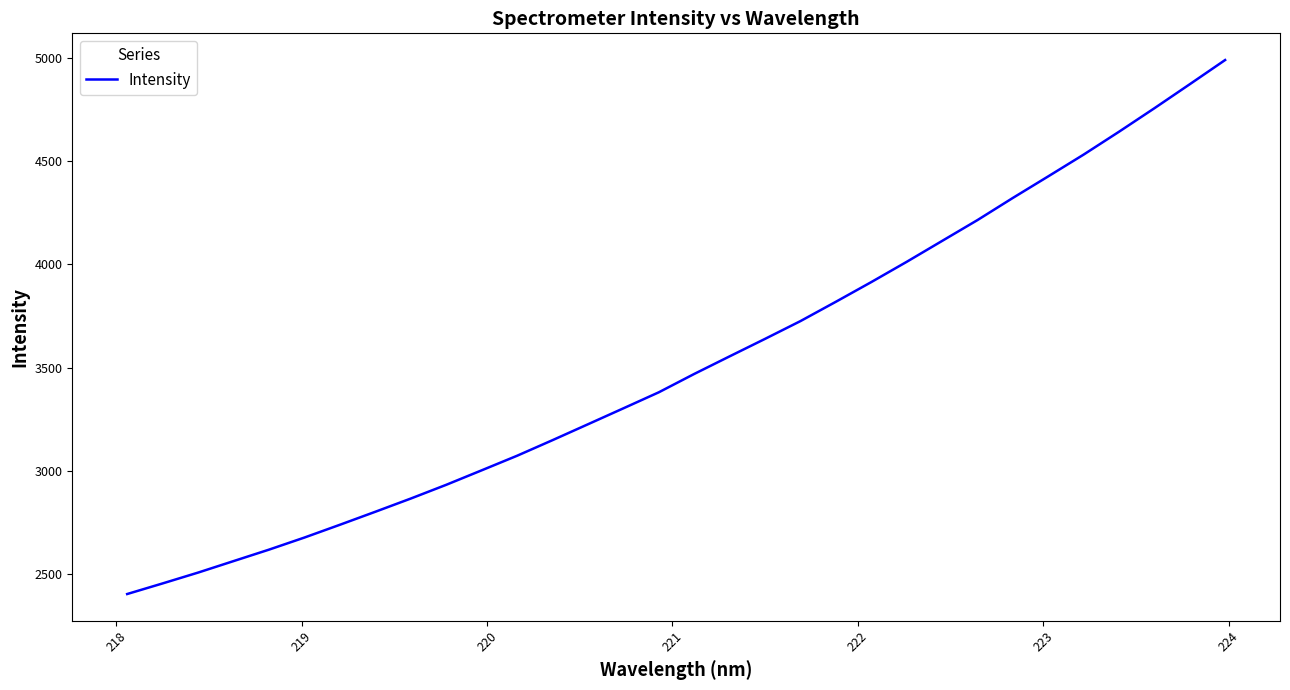

What is the maximum value shown in the chart?

4989.4